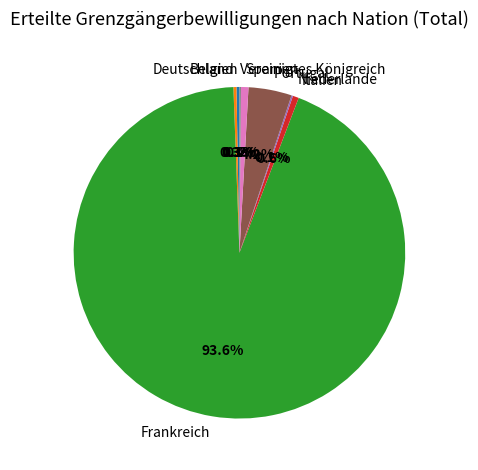

What portion of the pie excludes Spanien?

99.3%